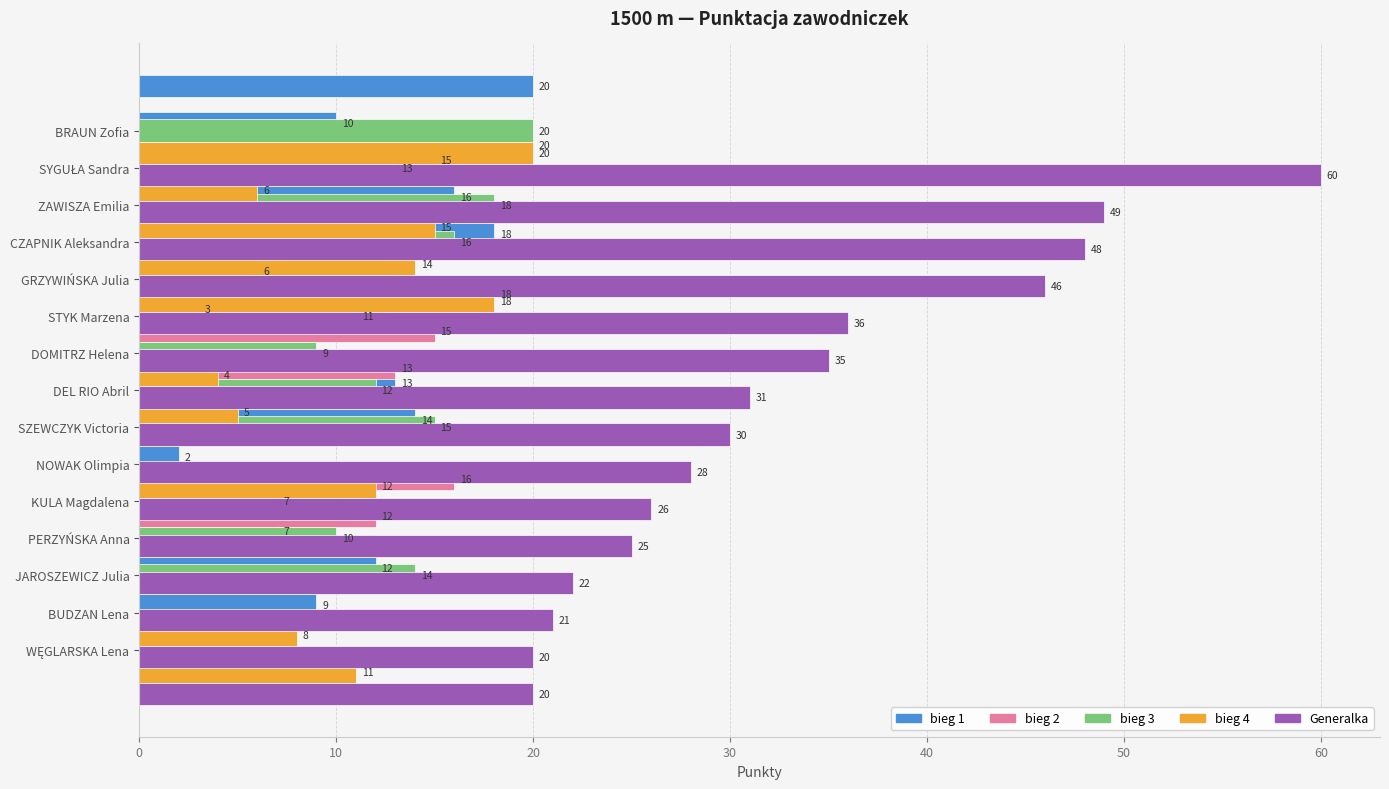

Between 13 and 9, which is larger?

9